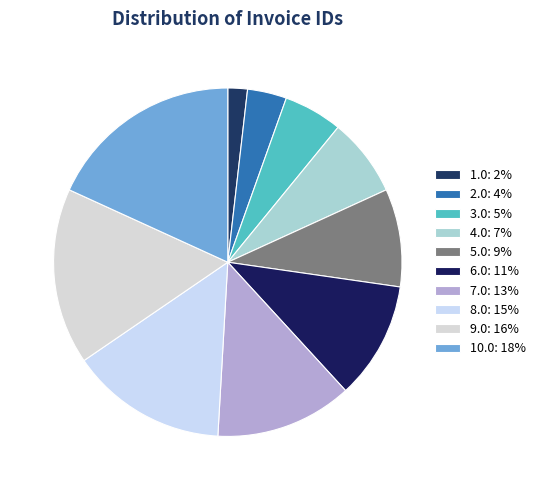

Does 5.0 represent more than half of the total?

No